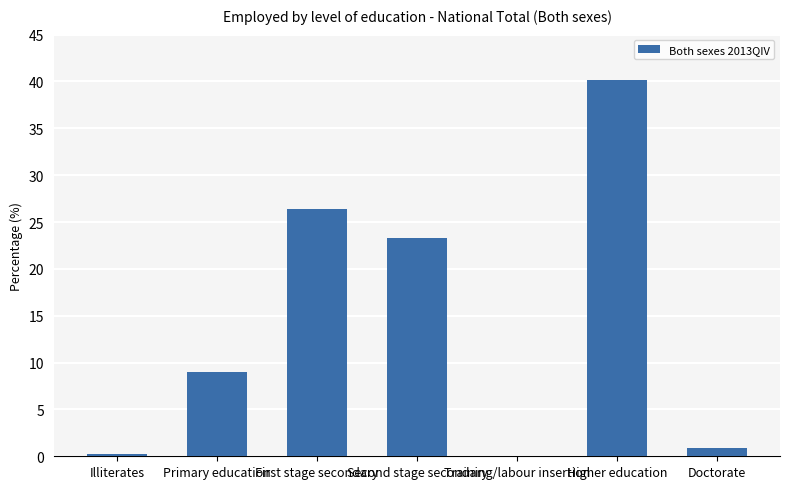

What is the sum of the values at Doctorate and Training/labour insertion?

0.9